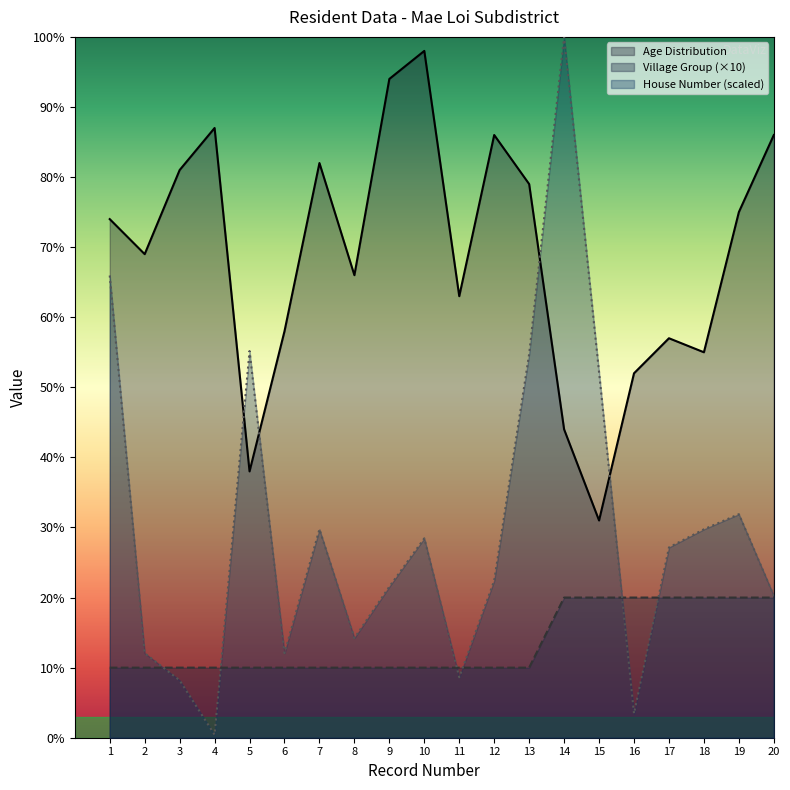

How many series are shown in this chart?

3